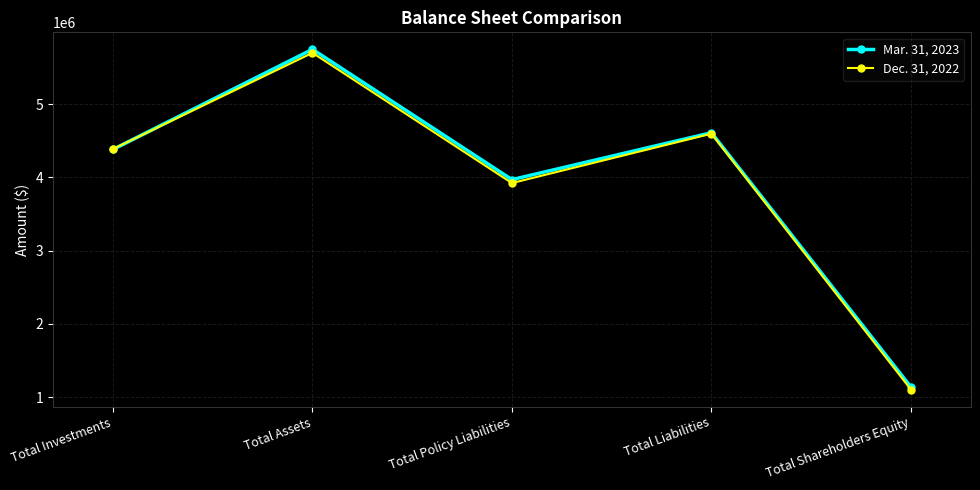

Which series has the largest range (max minus min)?

Mar. 31, 2023